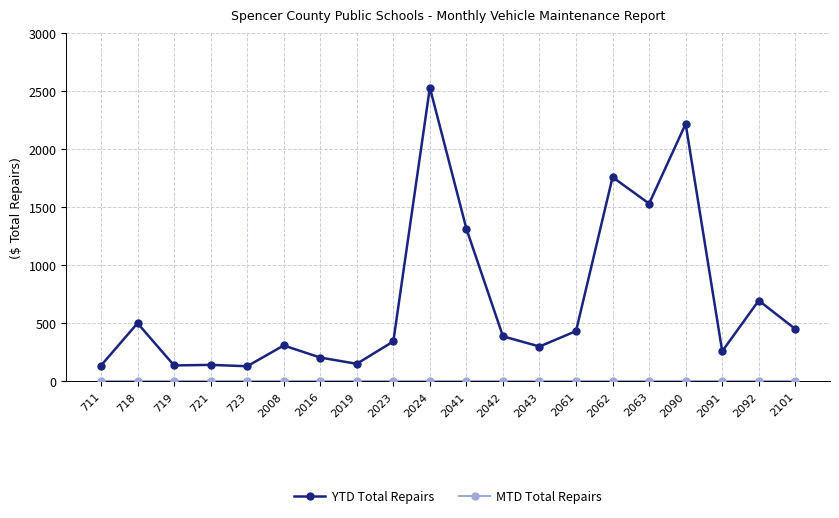

What is the value of the YTD Total Repairs point at the 18th from the left?

258.0